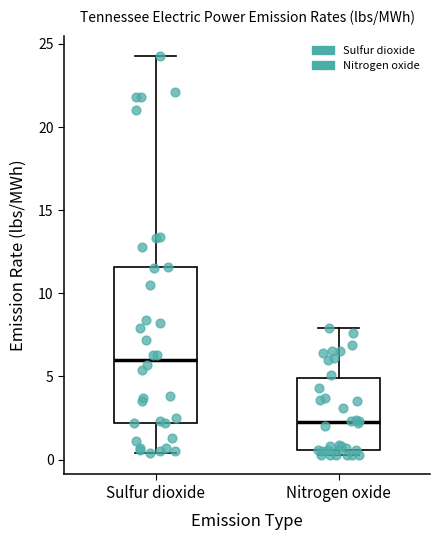

Which box is the tallest, from its lower edge to its upper edge?

Sulfur dioxide